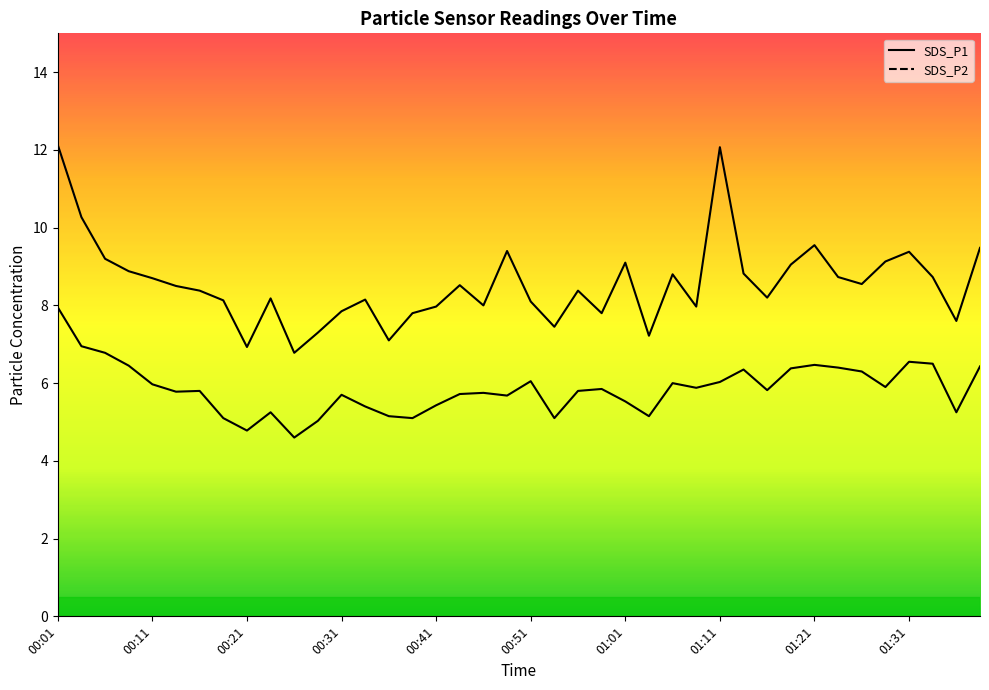

The value of SDS_P1 at 00:04 is 10.3. True or false?

True